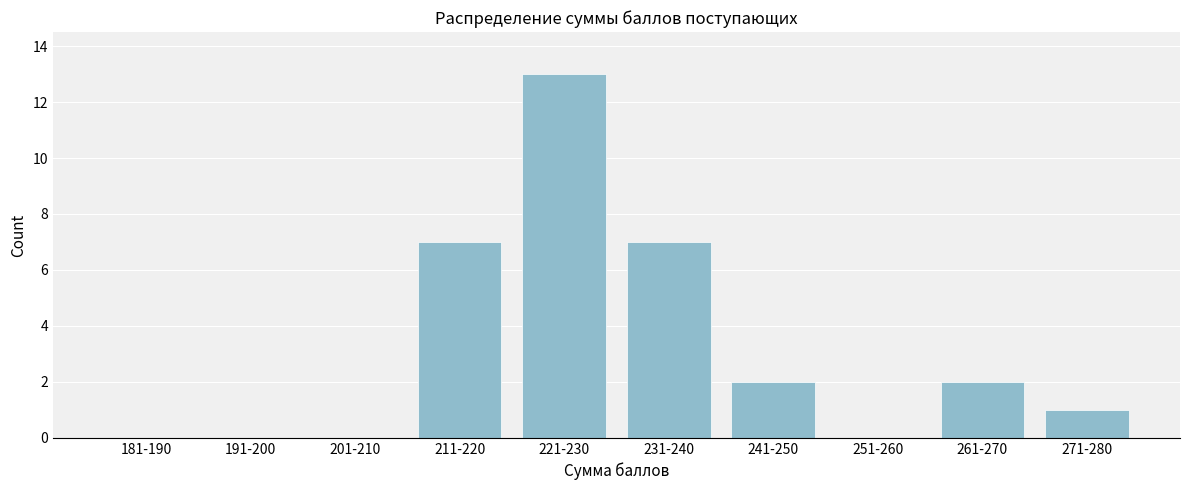

Reading right to left, list all the values displayed in this chart.

271-280=1	261-270=2	251-260=0	241-250=2	231-240=7	221-230=13	211-220=7	201-210=0	191-200=0	181-190=0